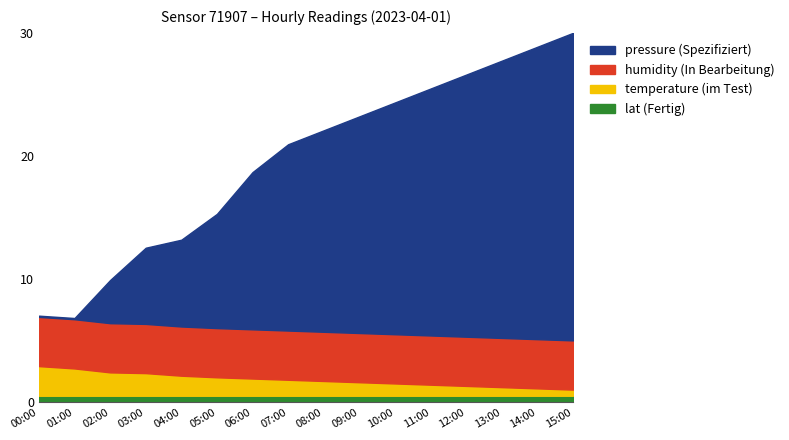

True or false: lat has more than 1 interior local peaks.

False